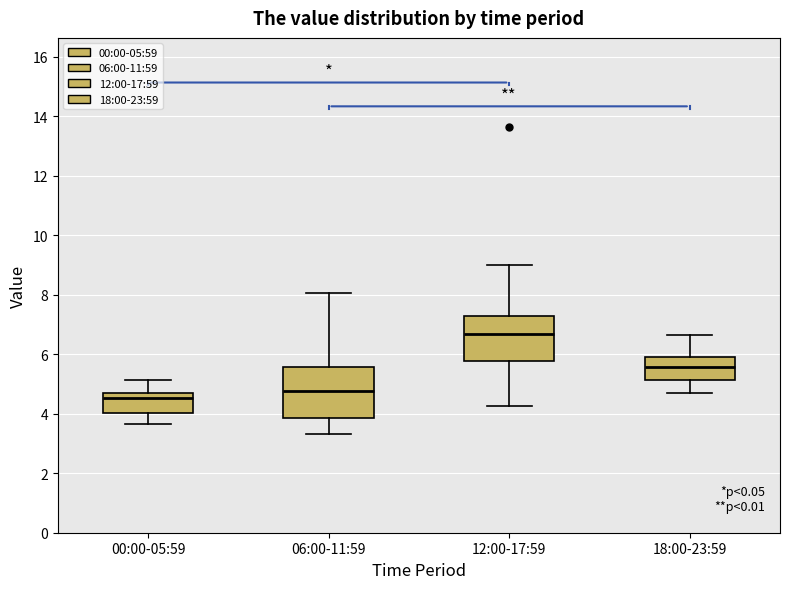

Reading left to right, transcribe this box plot: for each box, give where its median line is, the range the box spans, and where its two whiskers end, as read against the y-axis. The values are not printed on the chart, so give them approximately, as read against the axis.

00:00-05:59: median 4.6, box 4.0 to 4.8, whiskers 3.6 to 5.2
06:00-11:59: median 4.8, box 3.8 to 5.6, whiskers 3.4 to 8.0
12:00-17:59: median 6.6, box 5.8 to 7.2, whiskers 4.2 to 9.0
18:00-23:59: median 5.6, box 5.2 to 6.0, whiskers 4.6 to 6.6